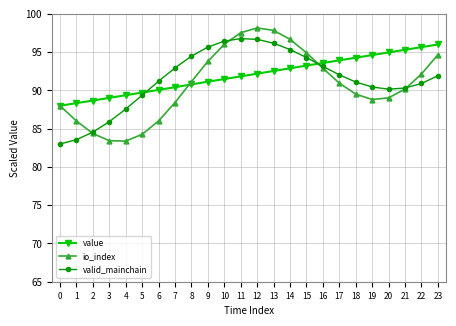

At how many categories does at least one series exceed 85?

24